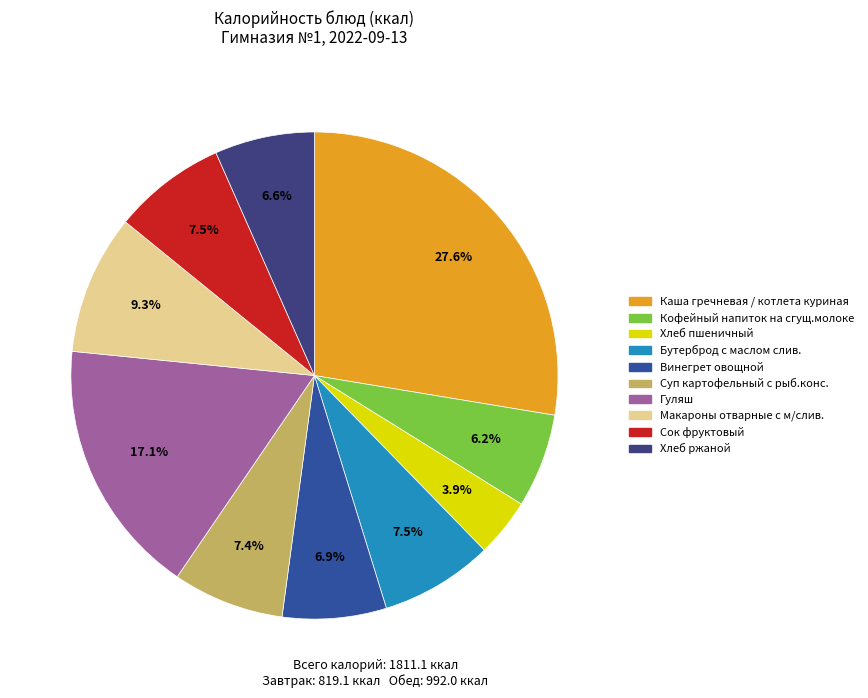

Does Хлеб ржаной represent more than half of the total?

No